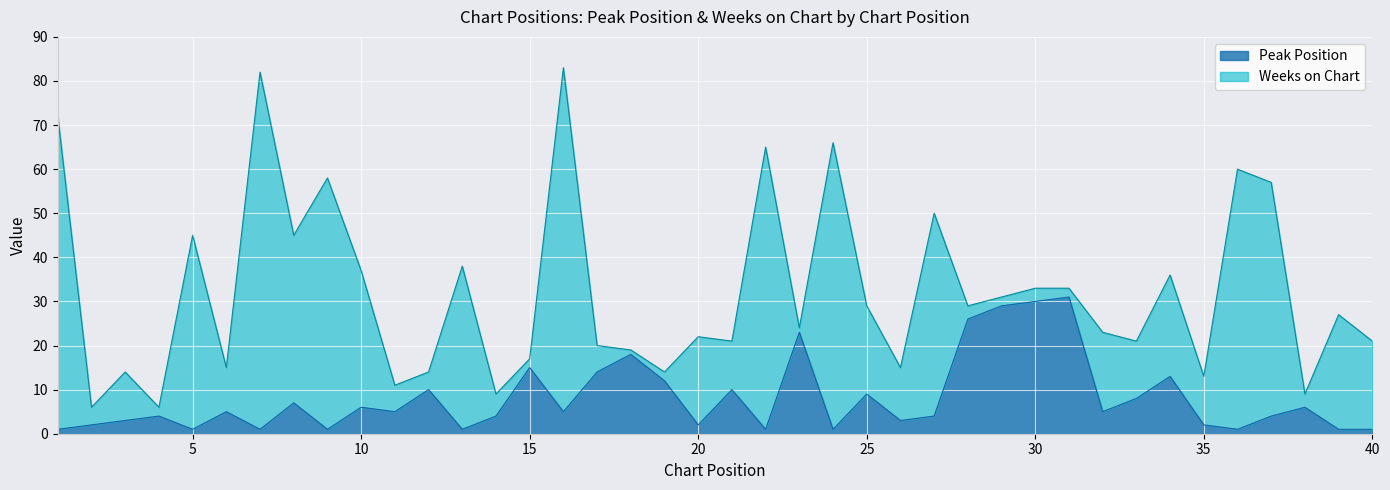

What is the minimum value shown in the chart?

1